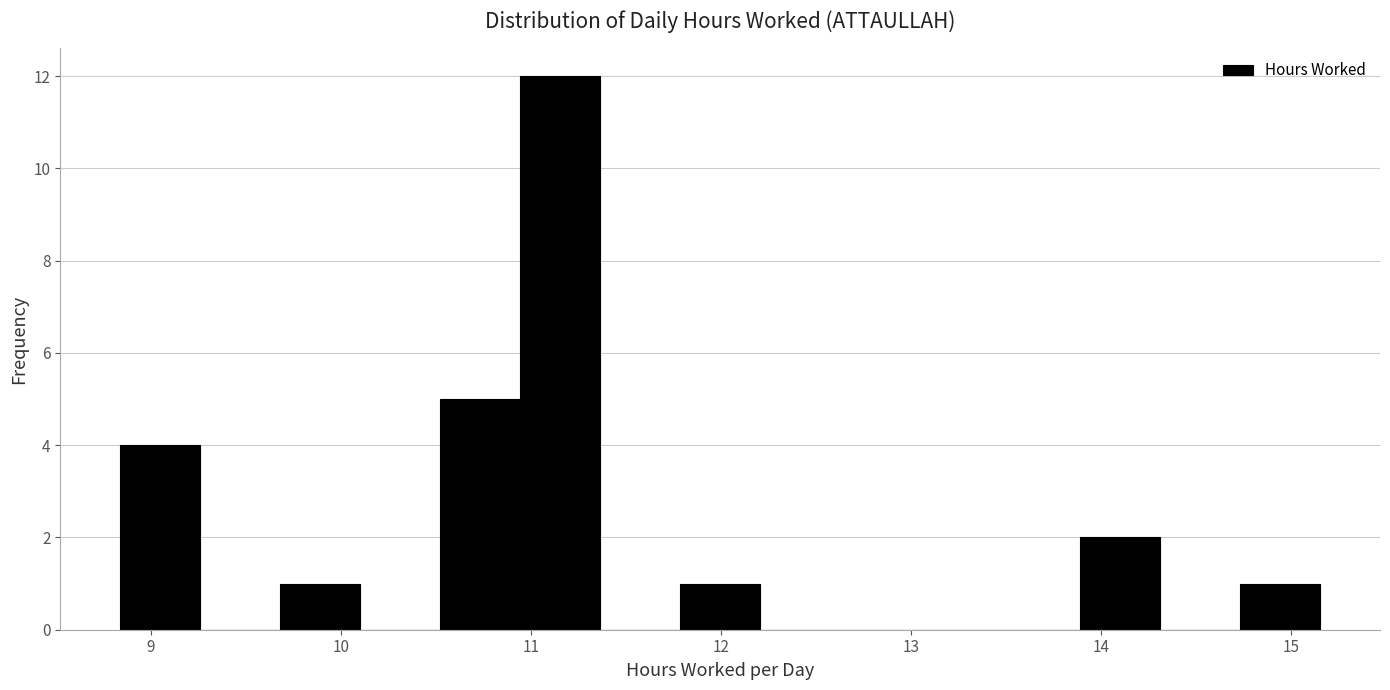

Reading left to right, list every bar in this chart as the range it spans on the x-axis followed by its height. Neither the bar edges nor the heights are printed on the chart, so give them approximately, as read against the axes.

8.8 to 9.3: 4
9.3 to 9.7: 0
9.7 to 10.1: 1
10.1 to 10.5: 0
10.5 to 10.9: 5
10.9 to 11.4: 12
11.4 to 11.8: 0
11.8 to 12.2: 1
12.2 to 12.6: 0
12.6 to 13.0: 0
13.0 to 13.5: 0
13.5 to 13.9: 0
13.9 to 14.3: 2
14.3 to 14.7: 0
14.7 to 15.2: 1